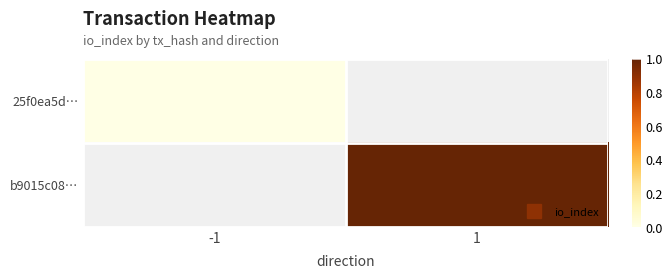

Which has a higher value, 1 or -1?

1